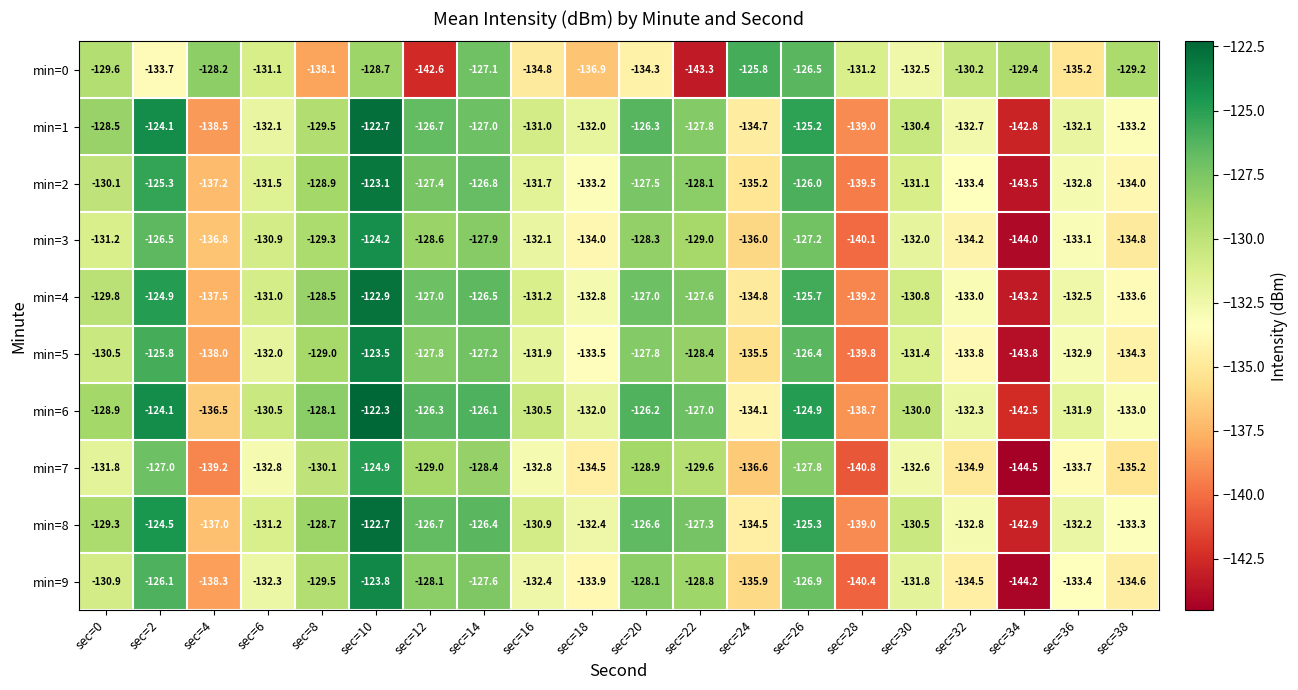

Rank the series at sec=32 from highest to lowest value.

min=0, min=6, min=1, min=8, min=4, min=2, min=5, min=3, min=9, min=7